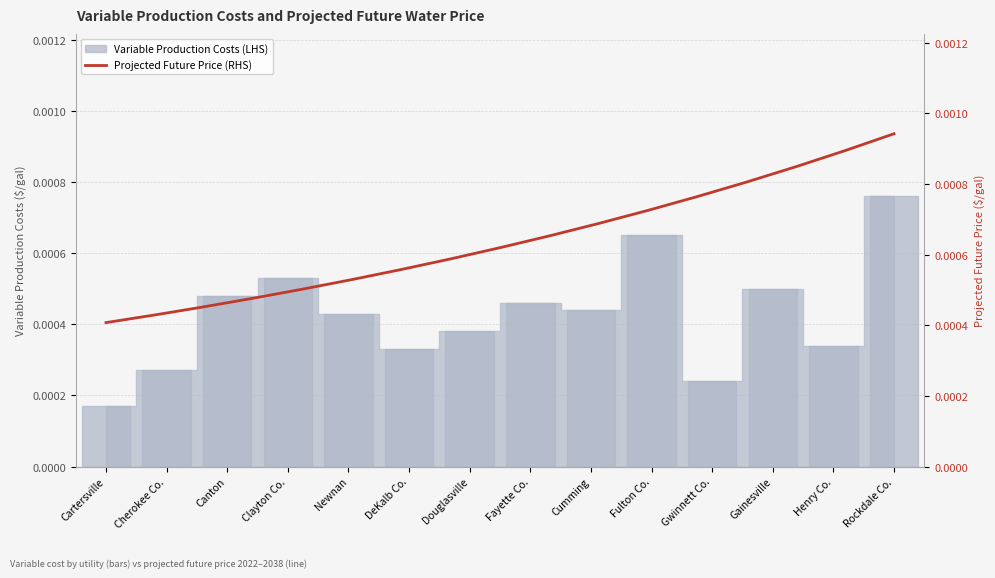

What is the label of the 8th bar from the left?

Fayette Co.